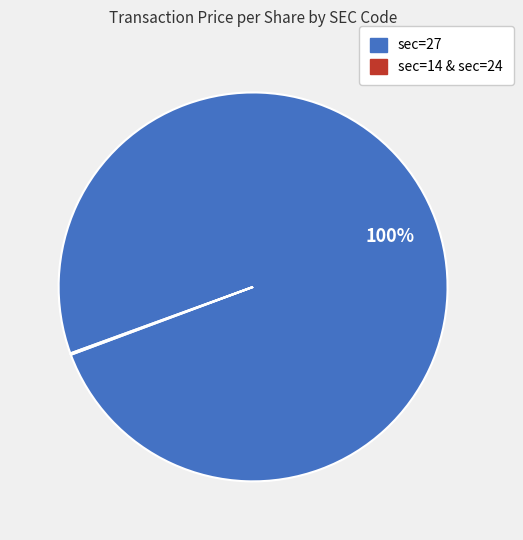

Does any single category account for the majority?

Yes